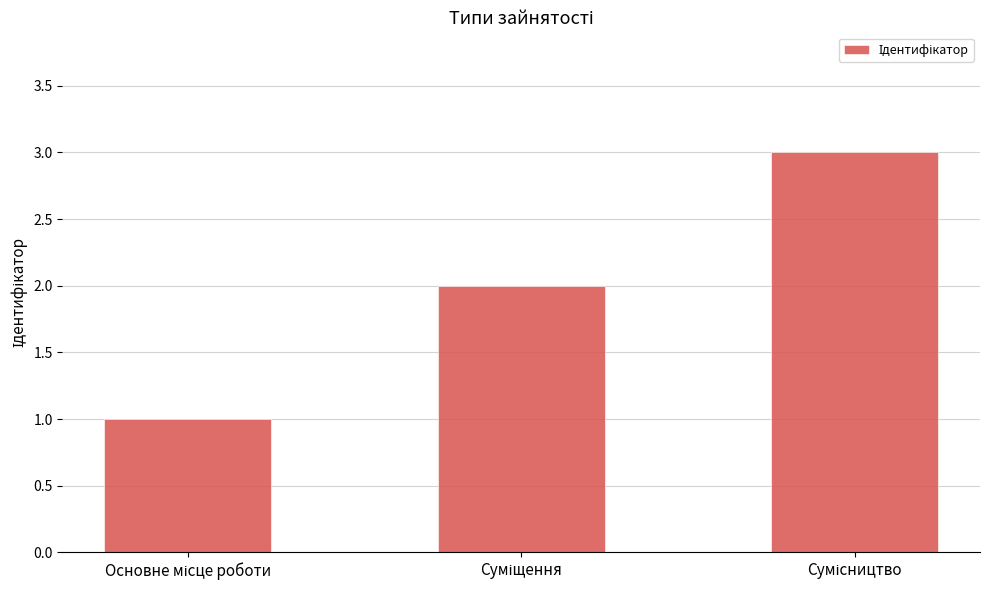

What is the sum of all values?

6